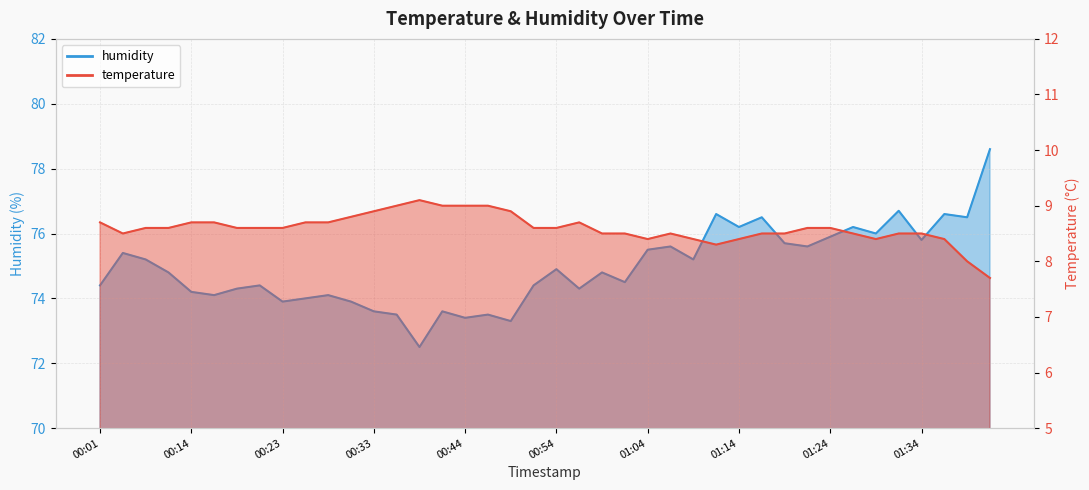

List the series in order of their overall mean, lowest first.

temperature, humidity